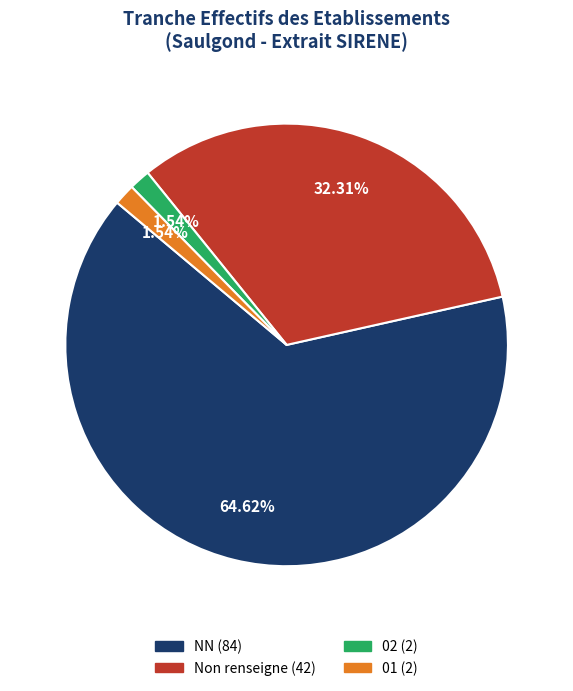

Does any single category account for the majority?

Yes